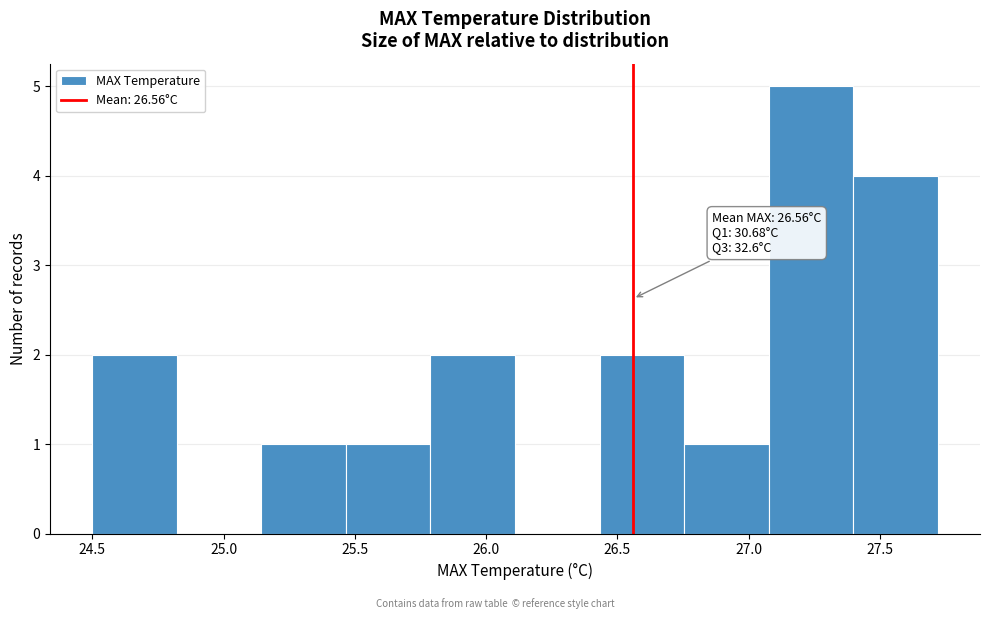

Which range on the x-axis has the tallest bar?

27.10 to 27.40